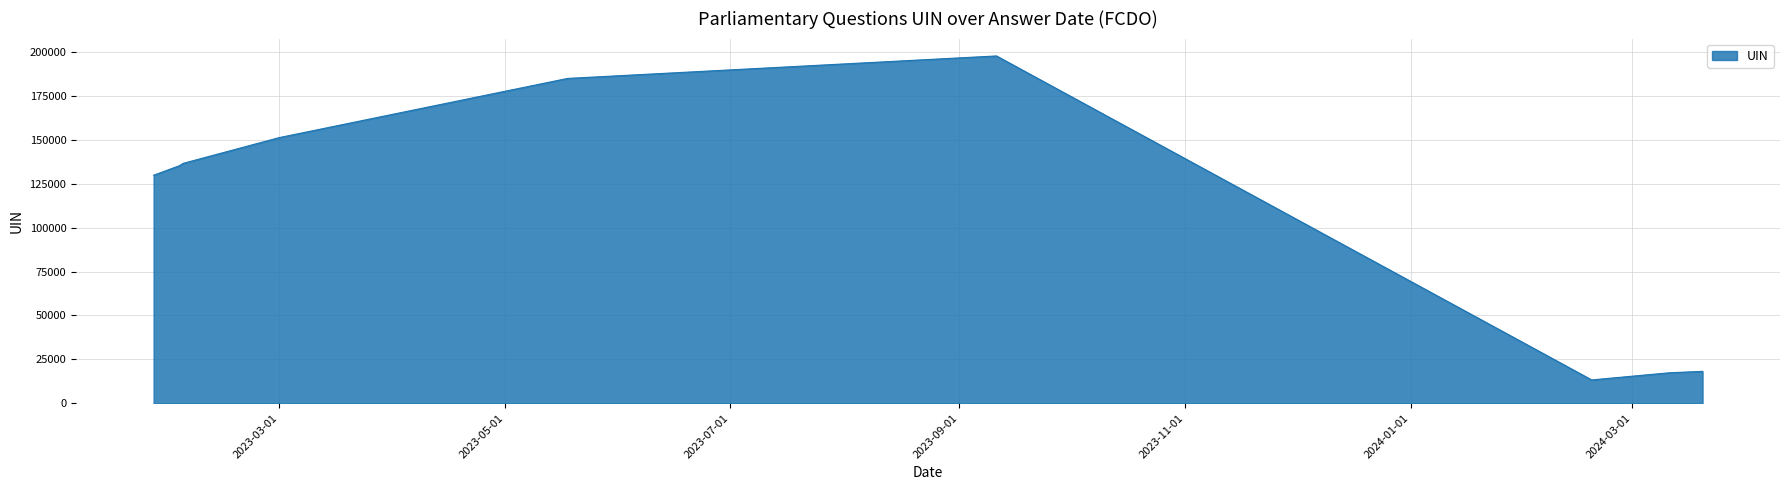

Rank the categories by value from lowest to highest.

2024-02-19, 2024-03-11, 2024-03-20, 2023-01-26, 2023-02-02, 2023-02-03, 2023-02-03, 2023-03-01, 2023-05-18, 2023-09-11